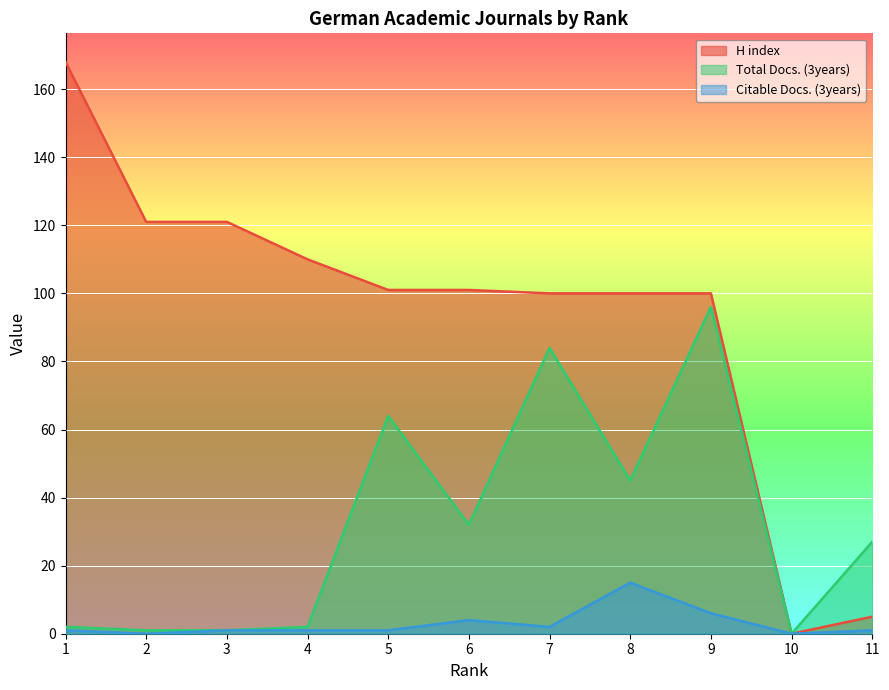

What is the difference between the maximum and minimum values in the Total Docs. (3years) series?

96